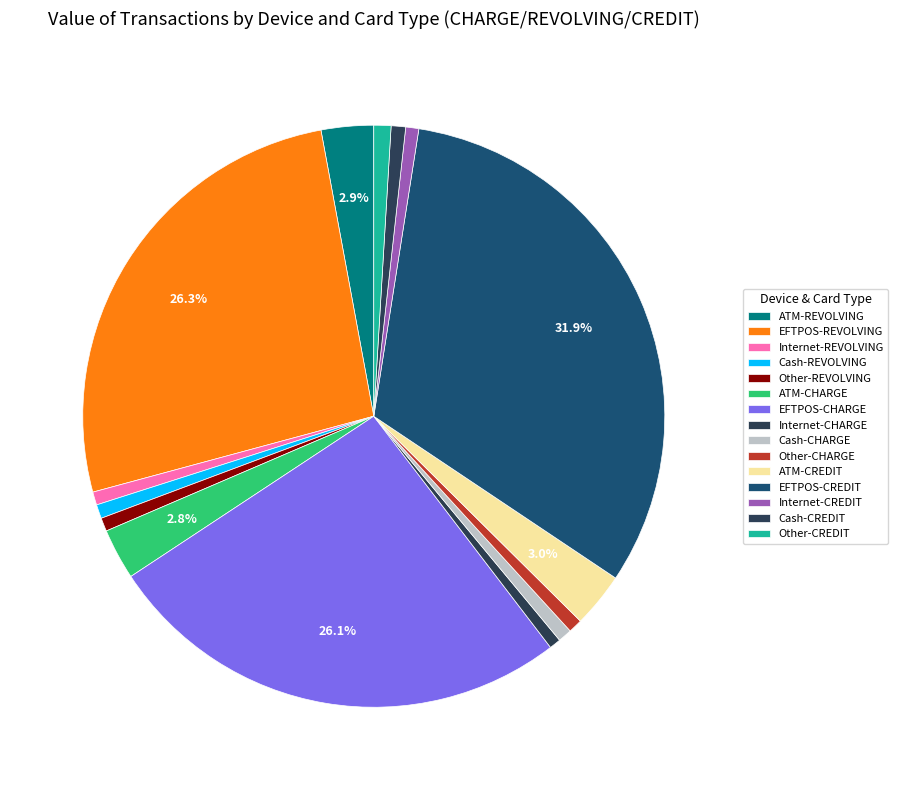

Combined, do Internet-CREDIT and Internet-REVOLVING account for over 50%?

No